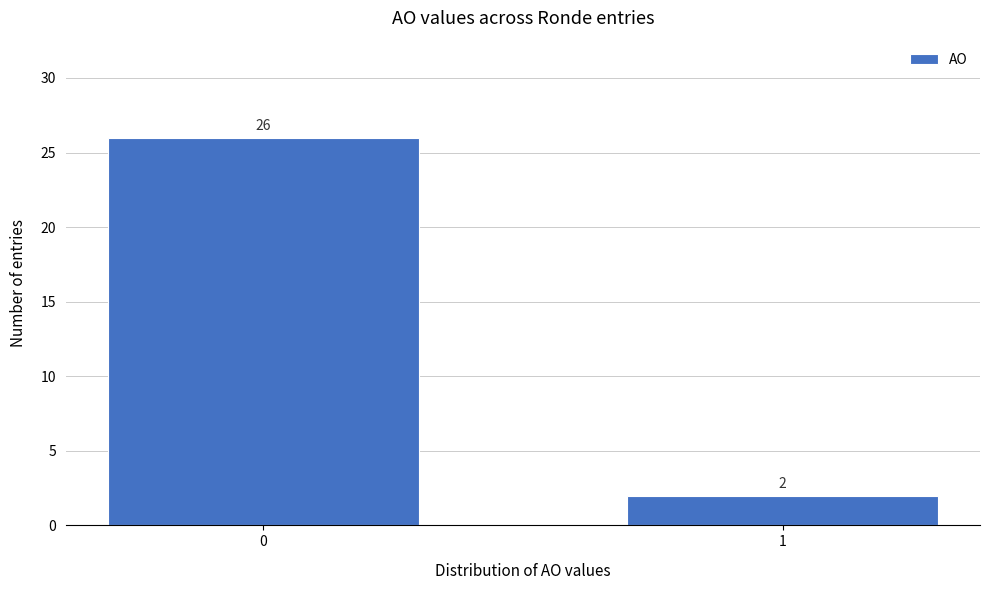

Reading left to right, what are all the values shown in this chart?

26	2